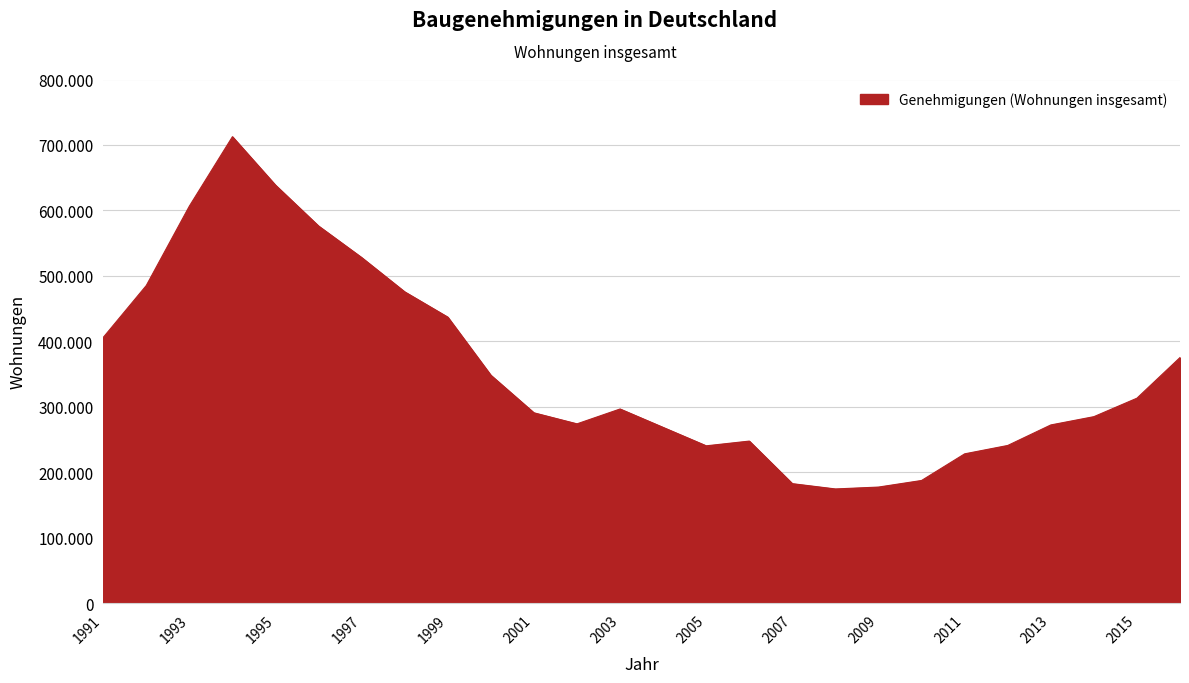

Does the chart have visible grid lines?

Yes